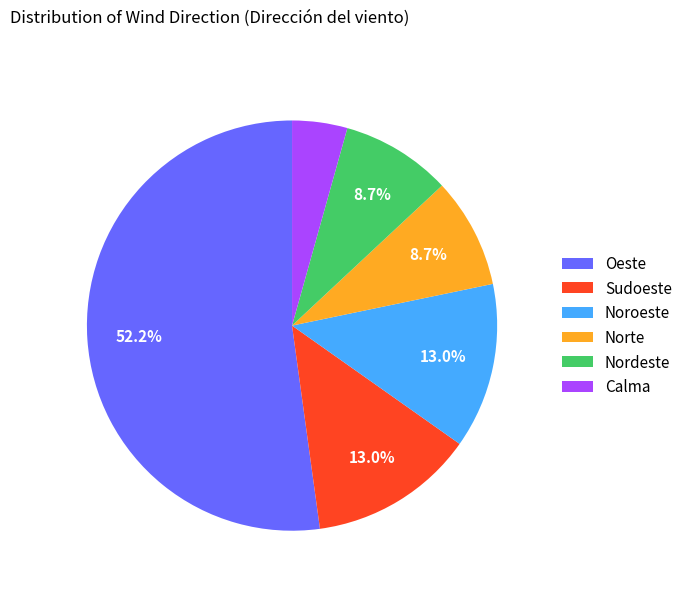

Is there any slice that represents more than half of the pie?

Yes